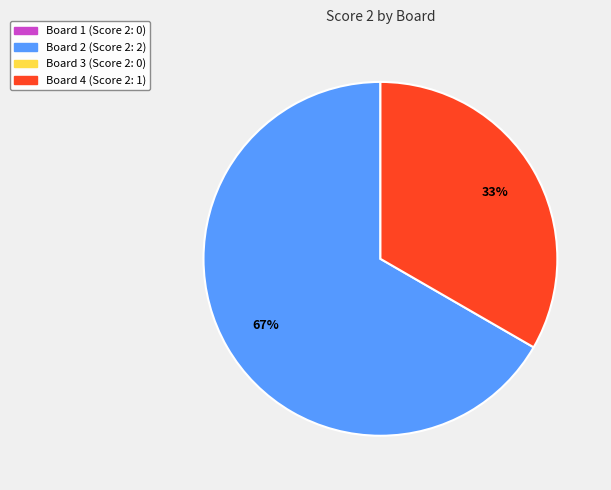

To the nearest percent, what is the average slice percentage?

50%